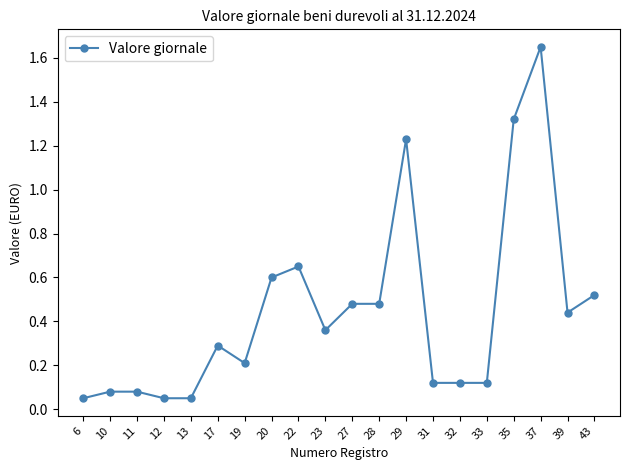

True or false: the data has more than 2 interior local peaks.

True